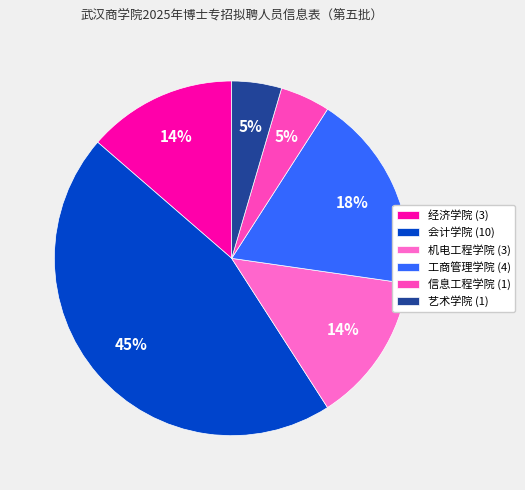

To the nearest percent, what is the average slice percentage?

17%